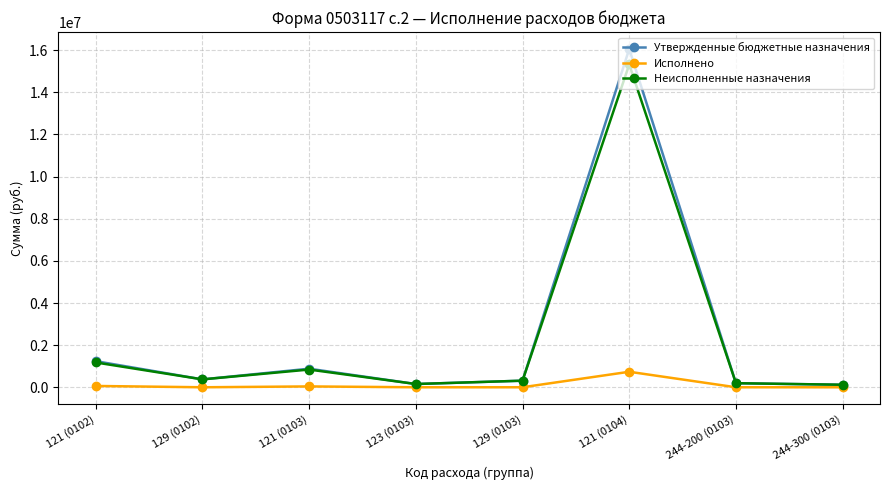

What is the difference between the maximum and minimum values in the Утвержденные бюджетные назначения series?

15938600